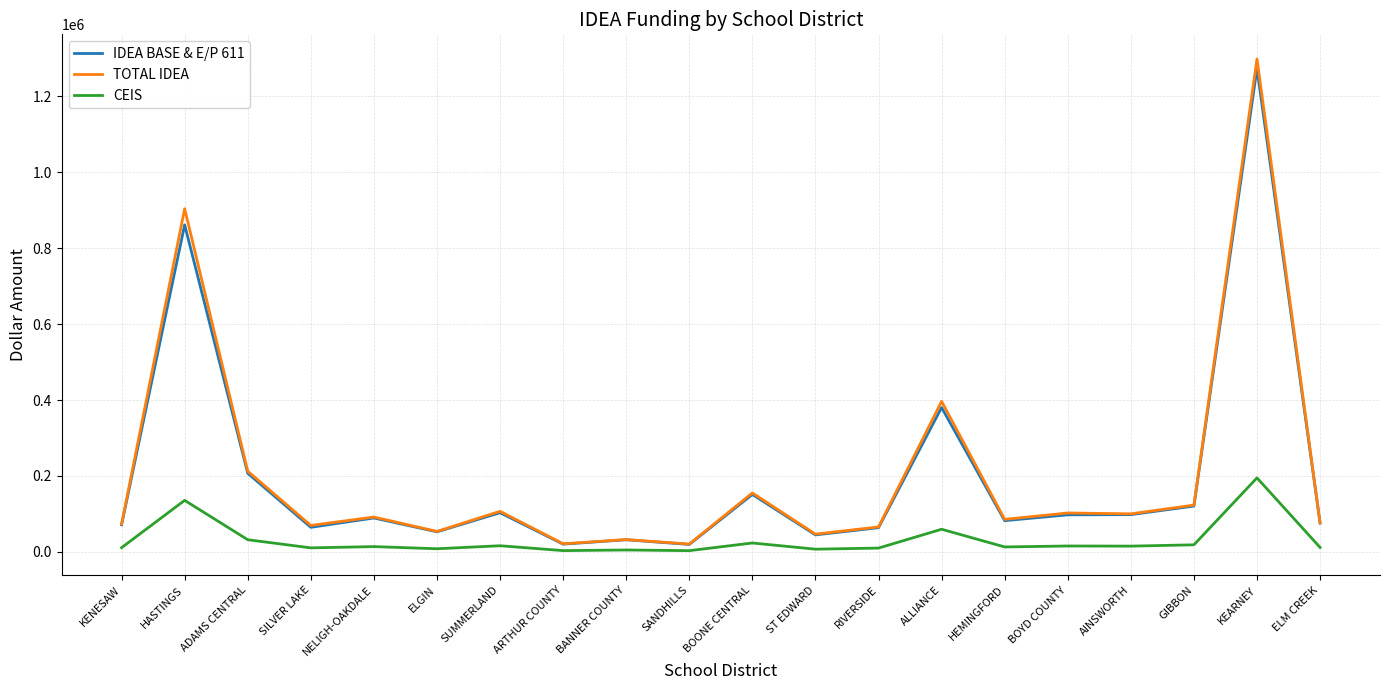

At which category is the sum across all series the highest?

KEARNEY